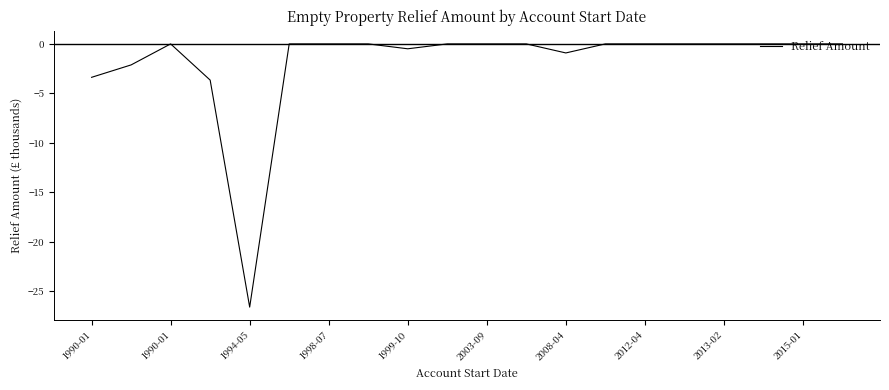

What is the difference between the maximum and minimum values?

26.6